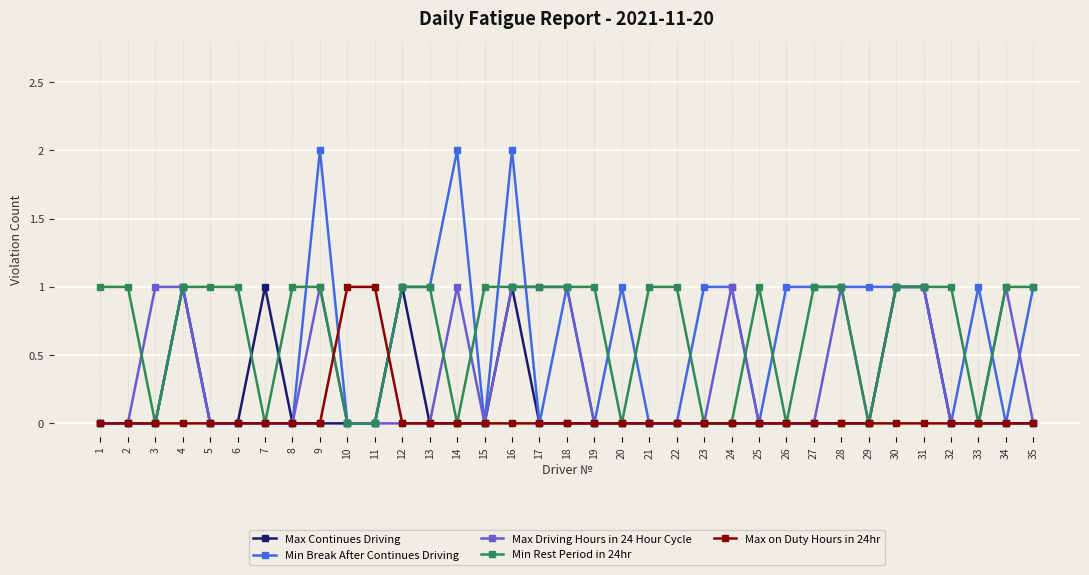

The Max Continues Driving series shows 0 at 20. True or false?

True